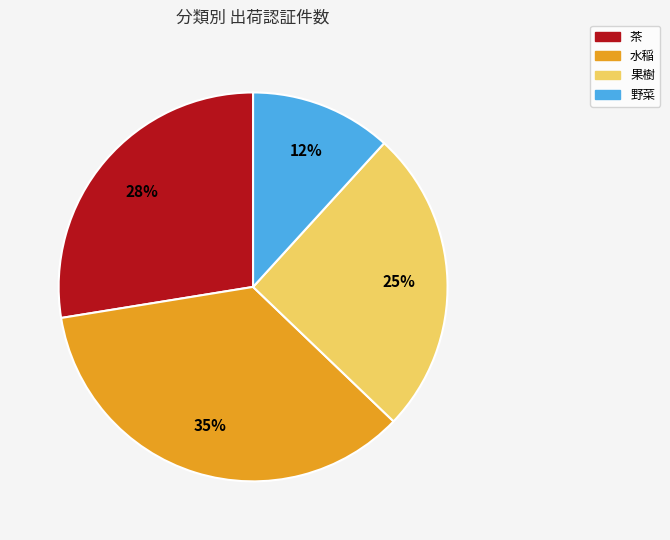

Rank the categories by value from lowest to highest.

野菜, 果樹, 茶, 水稲